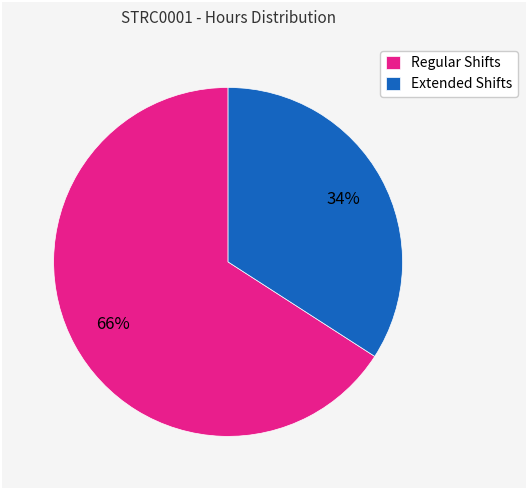

How many slices are in this pie chart?

2